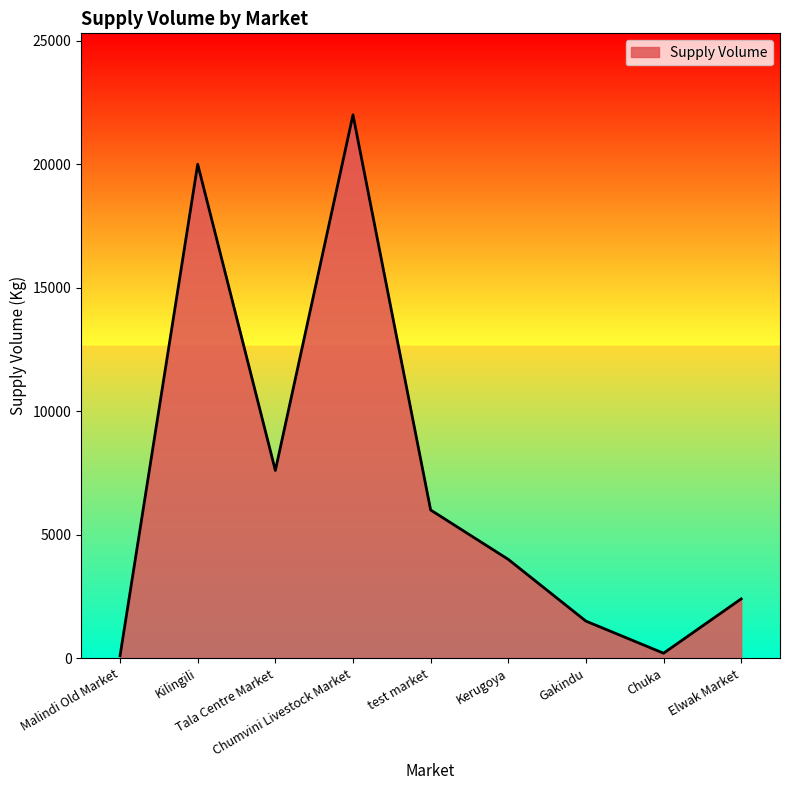

What is the maximum value shown in the chart?

22000